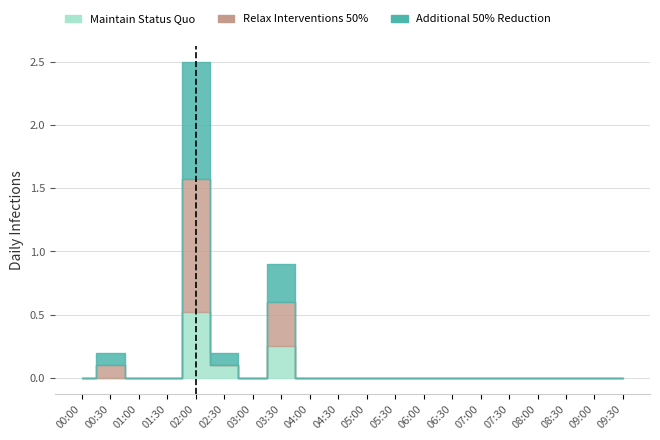

Reading left to right, transcribe all the data shown in this chart.

Maintain Status Quo: 0.0	0.0	0.0	0.0	0.5	0.1	0.0	0.2	0.0	0.0	0.0	0.0	0.0	0.0	0.0	0.0	0.0	0.0	0.0	0.0
Relax Interventions 50%: 0.0	0.1	0.0	0.0	1.1	0.0	0.0	0.3	0.0	0.0	0.0	0.0	0.0	0.0	0.0	0.0	0.0	0.0	0.0	0.0
Additional 50% Reduction: 0.0	0.1	0.0	0.0	0.9	0.1	0.0	0.3	0.0	0.0	0.0	0.0	0.0	0.0	0.0	0.0	0.0	0.0	0.0	0.0